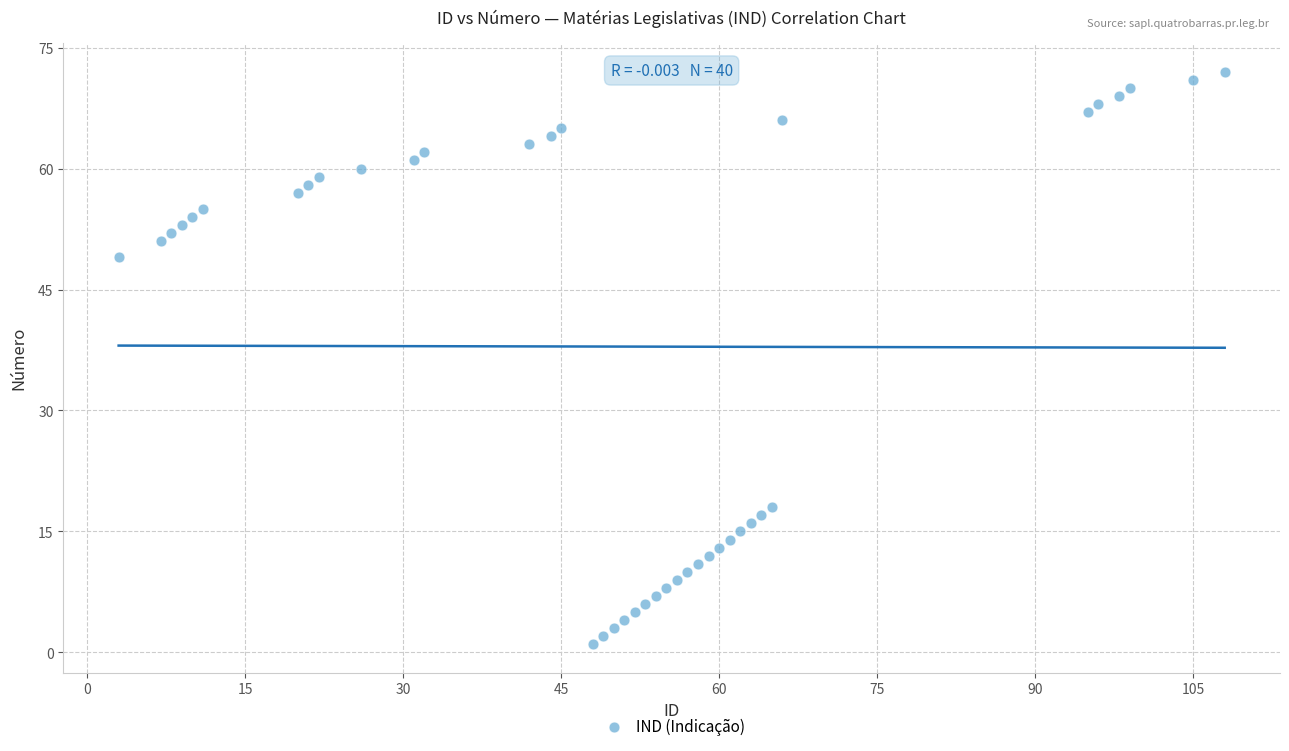

What is the range of Y values (max minus min)?

71